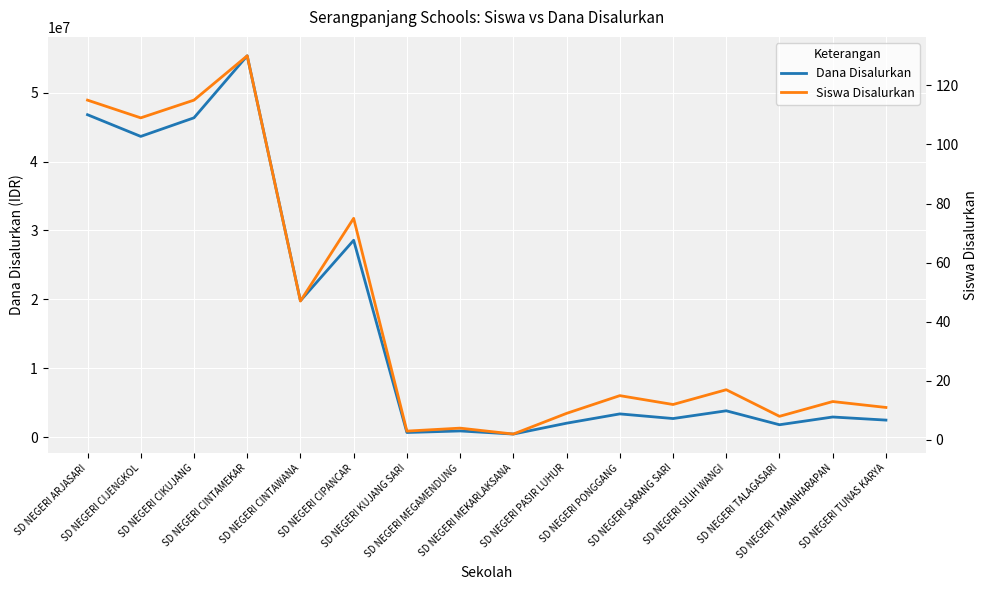

What is the highest value of the Dana Disalurkan series?

55350000